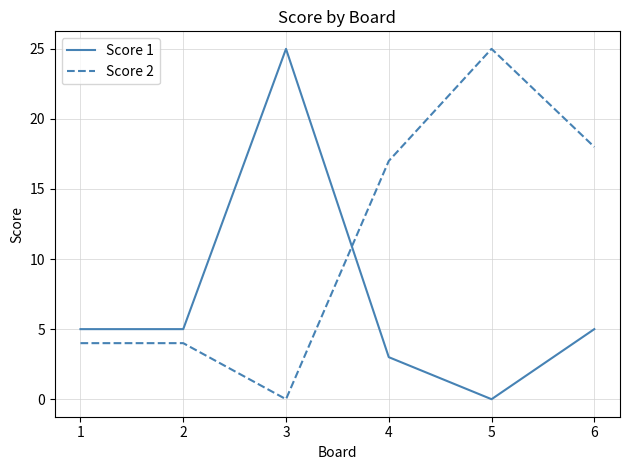

List the series in order of their overall mean, highest first.

Score 2, Score 1